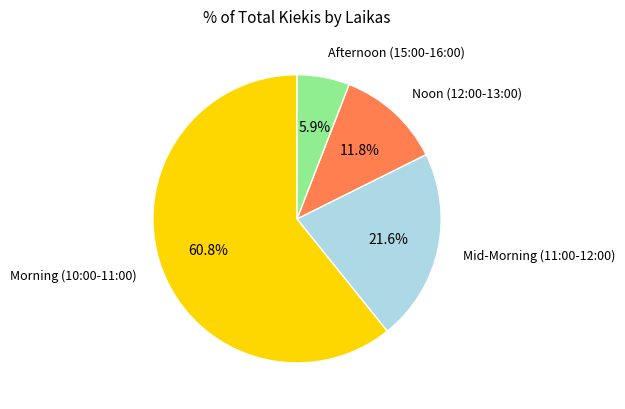

Rank the categories by value from lowest to highest.

Afternoon (15:00-16:00), Noon (12:00-13:00), Mid-Morning (11:00-12:00), Morning (10:00-11:00)